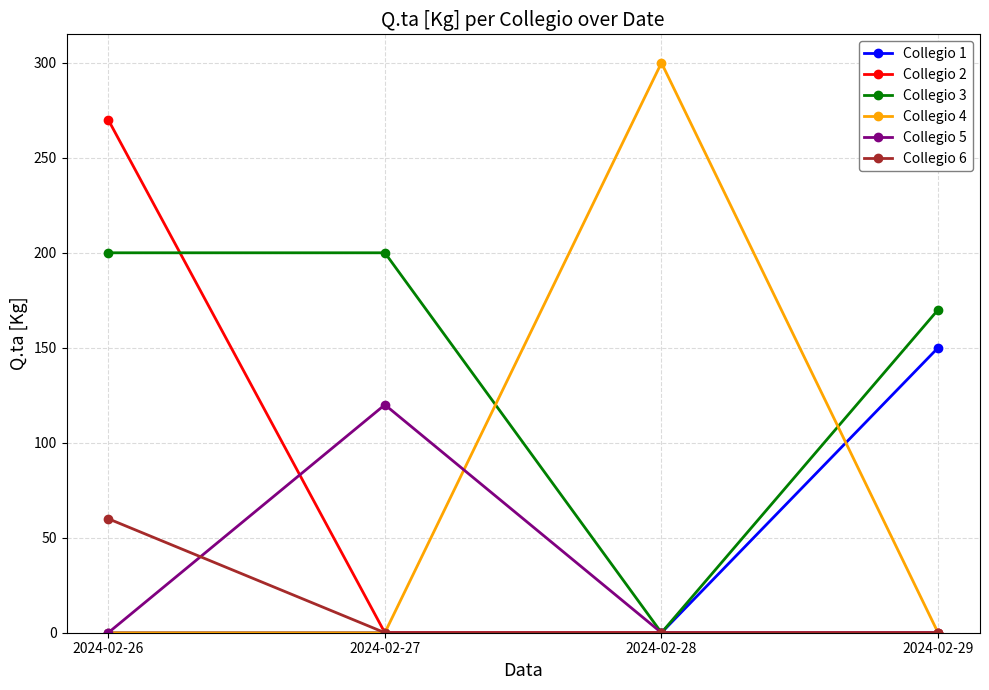

What is the greatest value displayed?

300